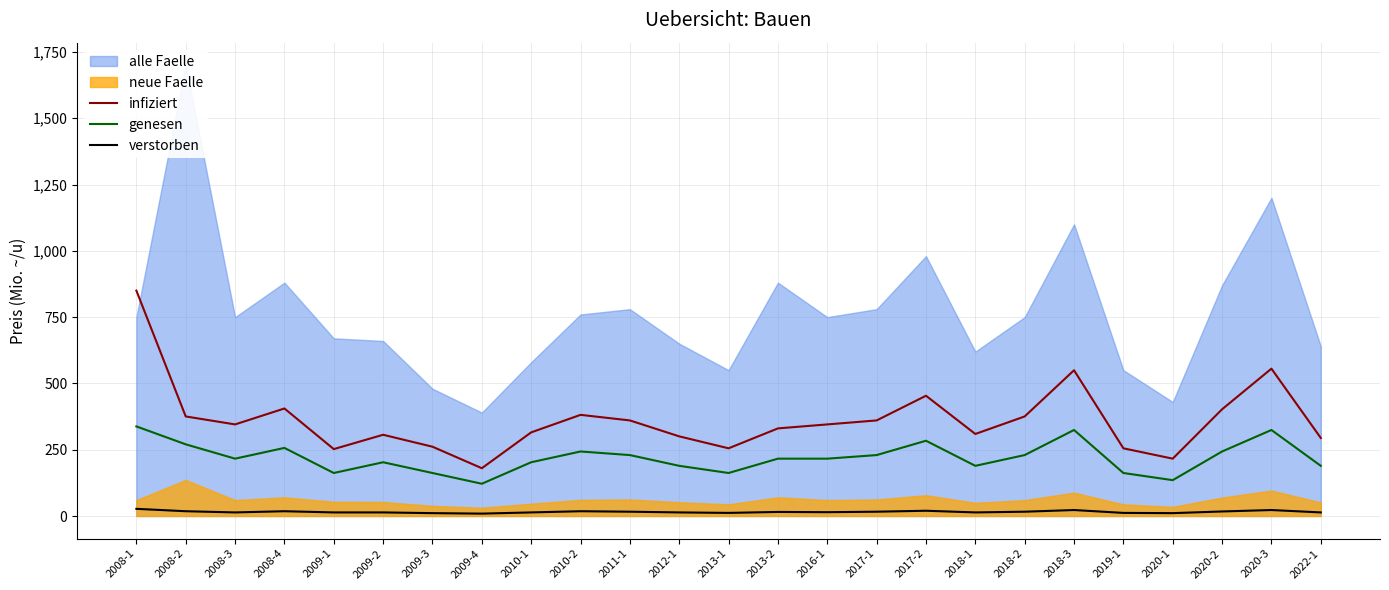

True or false: verstorben and genesen cross at least once.

False